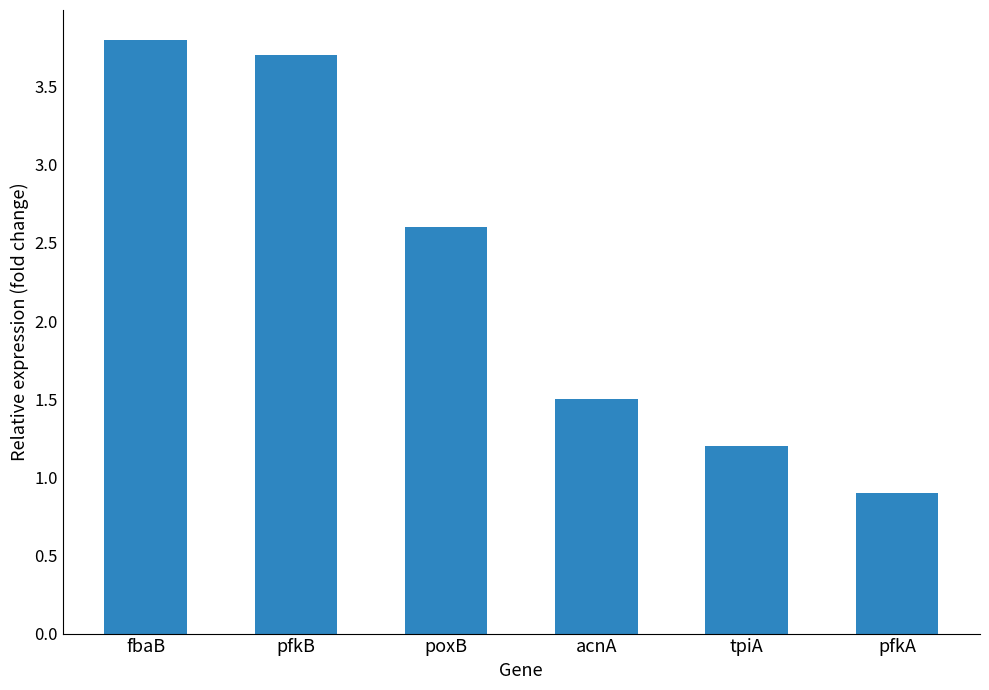

What is the greatest value displayed?

3.8